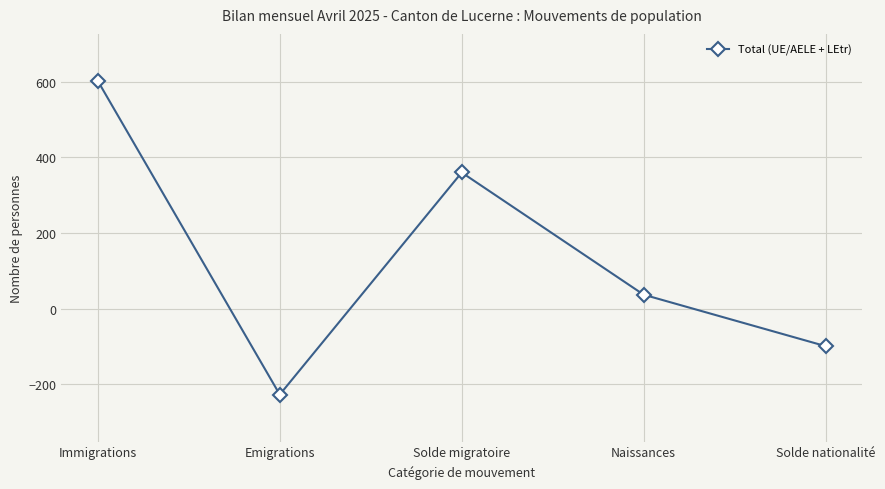

Reading left to right, transcribe all the data shown in this chart.

602	-227	360	37	-99